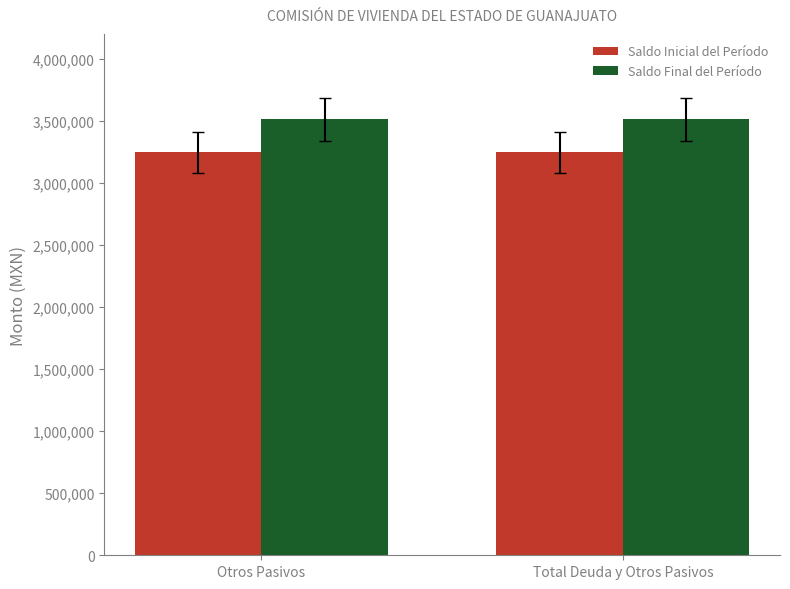

Read the Saldo Final del Período value at Otros Pasivos.

3512038.6